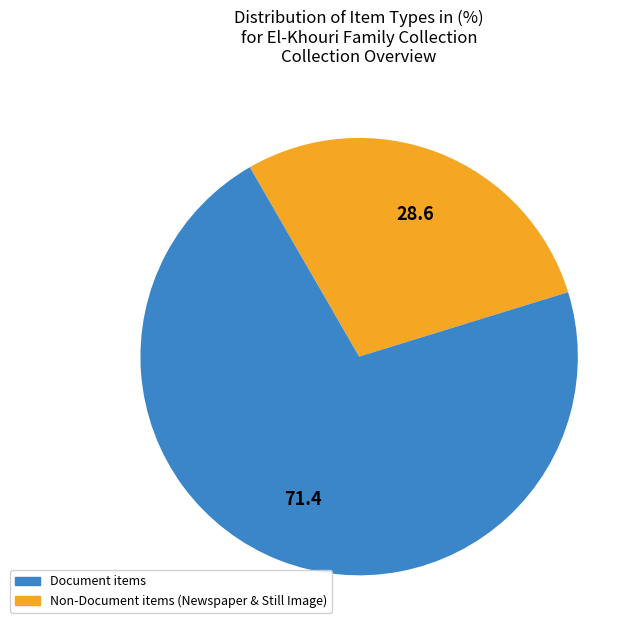

The Document items slice represents 80% of the pie. True or false?

False